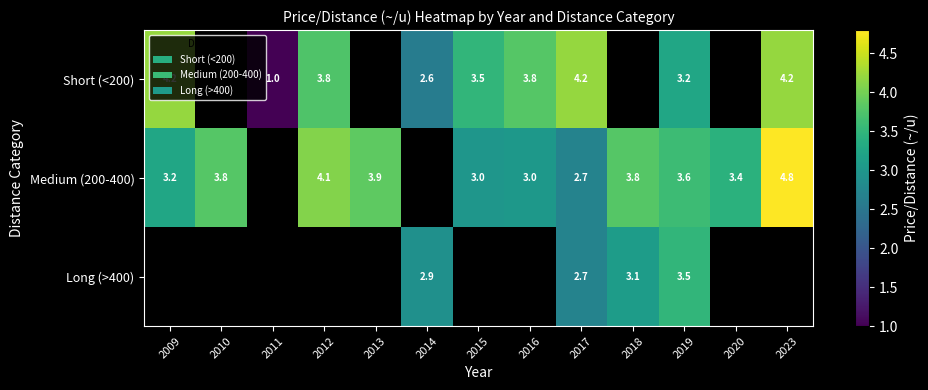

True or false: Short (<200) has a value of 3.8 at 2012.

True